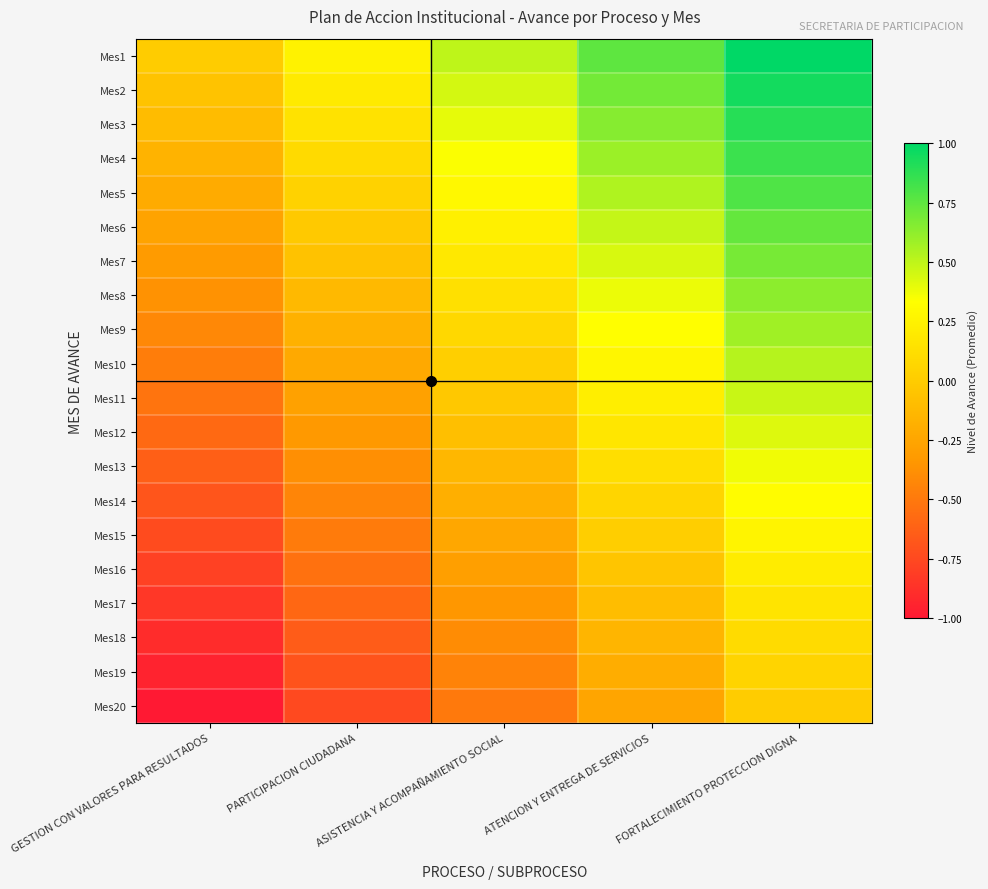

Between ASISTENCIA Y ACOMPAÑAMIENTO SOCIAL and FORTALECIMIENTO PROTECCION DIGNA, which is larger?

FORTALECIMIENTO PROTECCION DIGNA